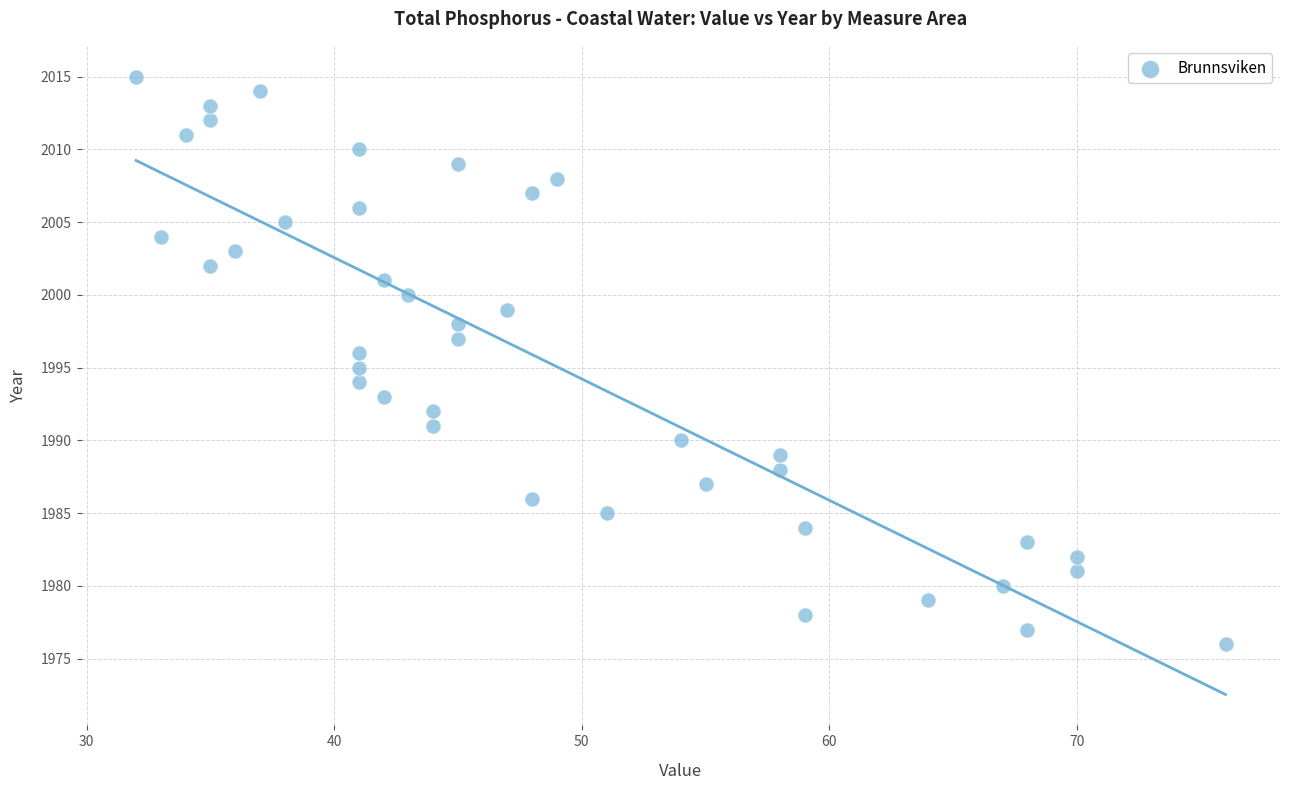

What is the range of X values (max minus min)?

44